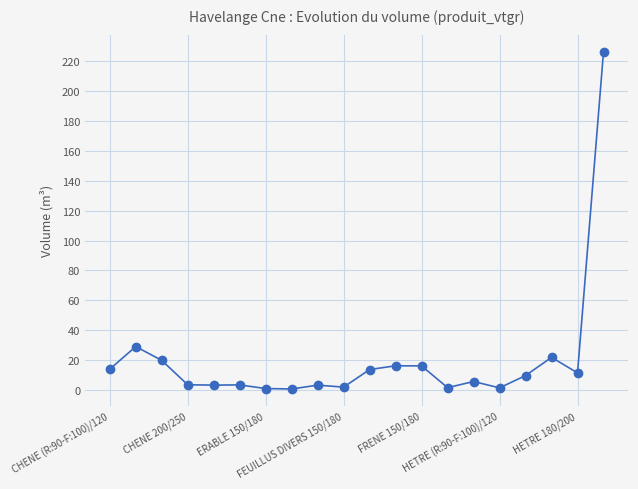

What is the average value?

20.2